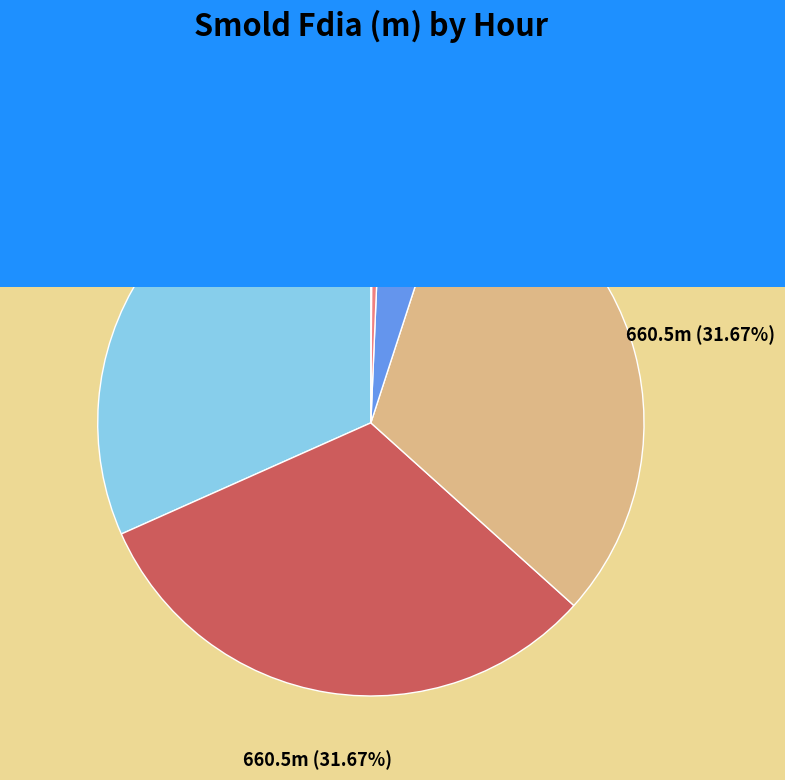

Is there any slice that represents more than half of the pie?

No